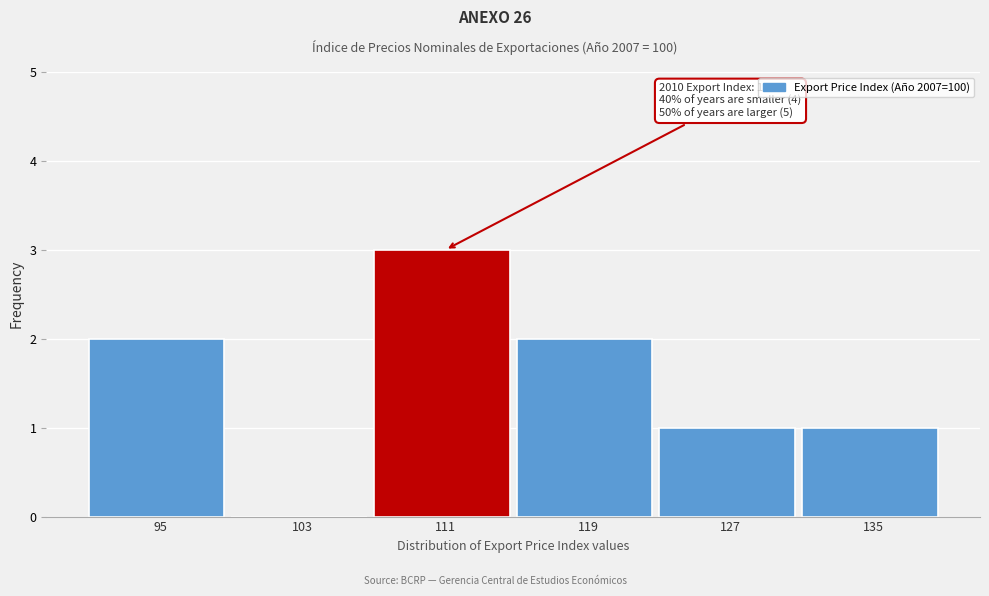

Reading left to right, list all the values displayed in this chart.

95=2	103=0	111=3	119=2	127=1	135=1